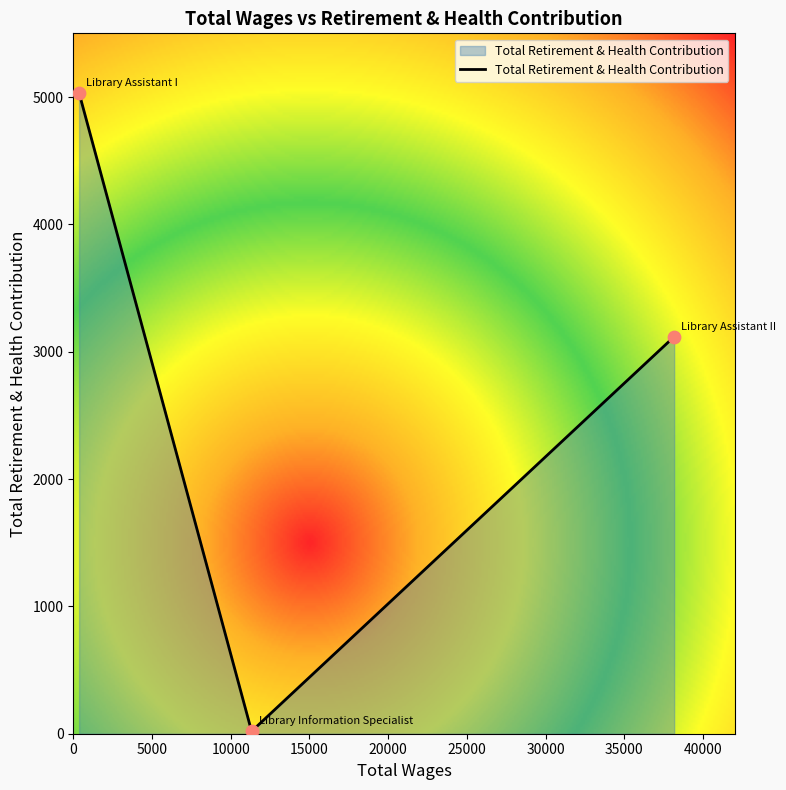

What is the average value?

2723